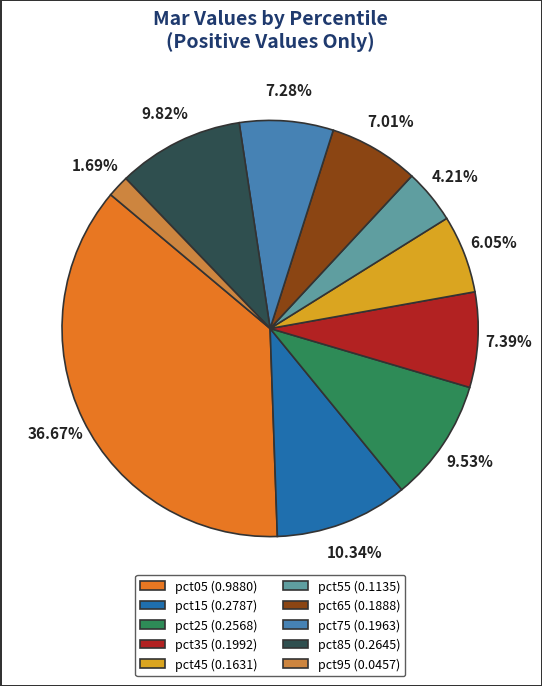

What percentage do pct15 and pct95 together represent?

12.0%